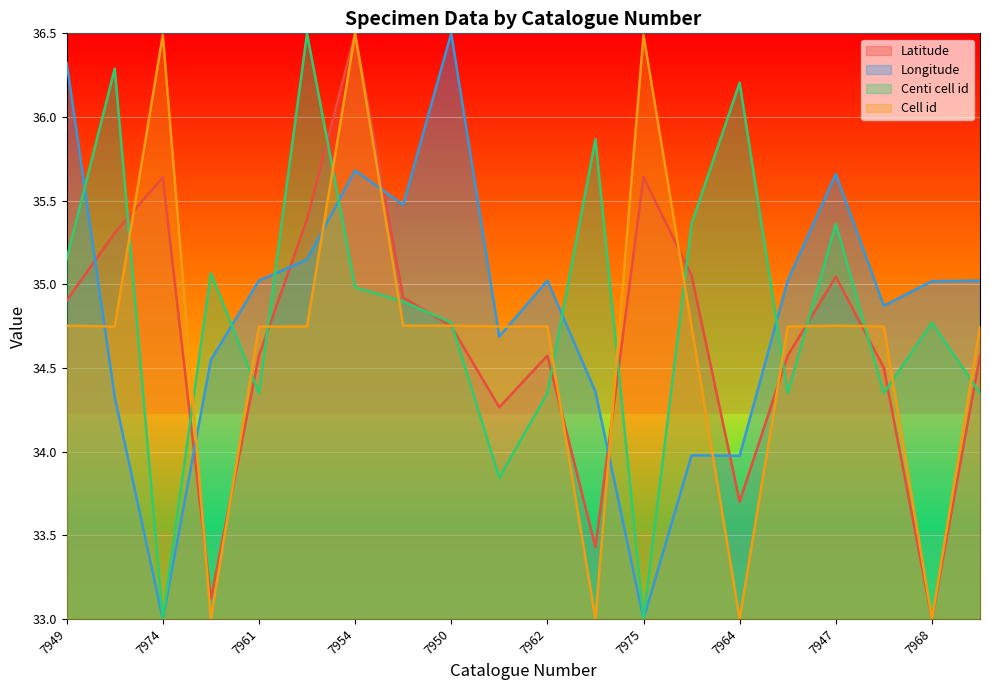

What position from the left is 7957?

6